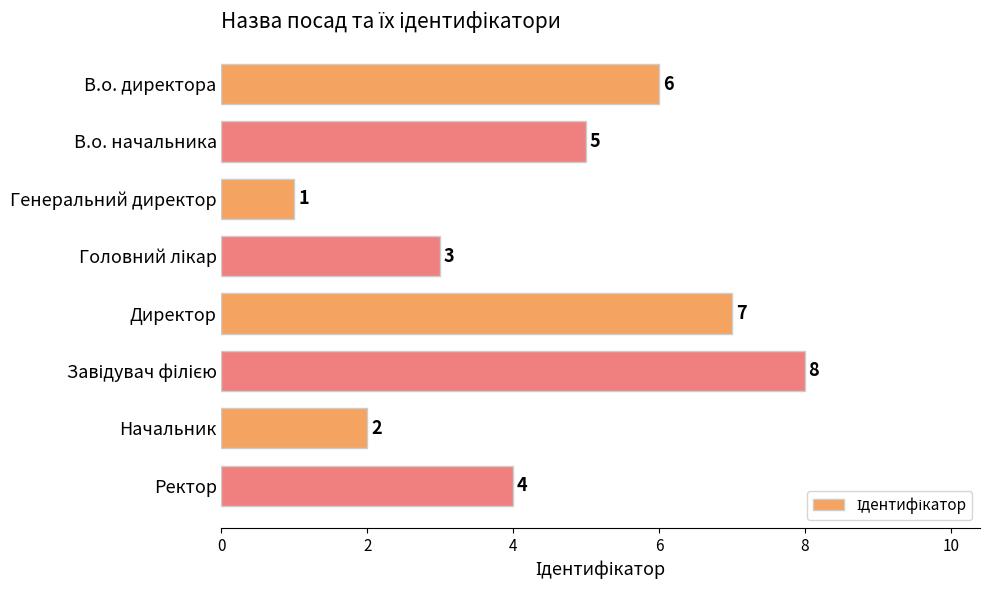

True or false: the data shows 0 at Генеральний директор.

False